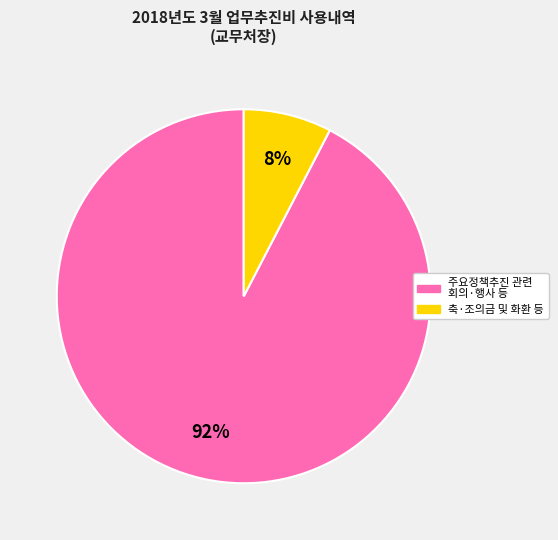

Does any single category account for the majority?

Yes